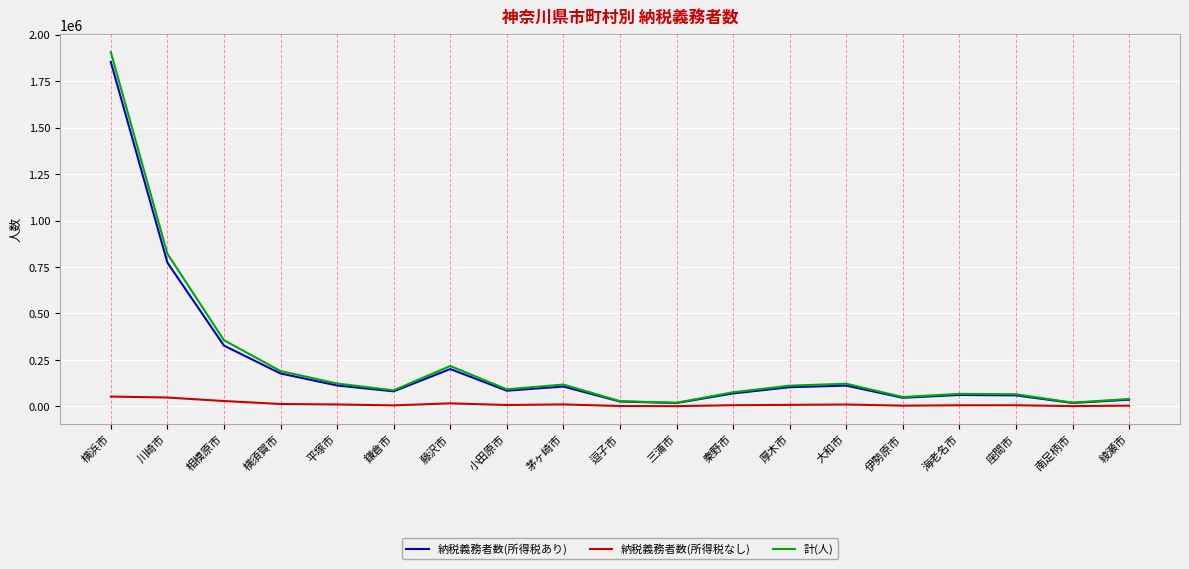

Does the chart display data point markers on the line(s)?

No